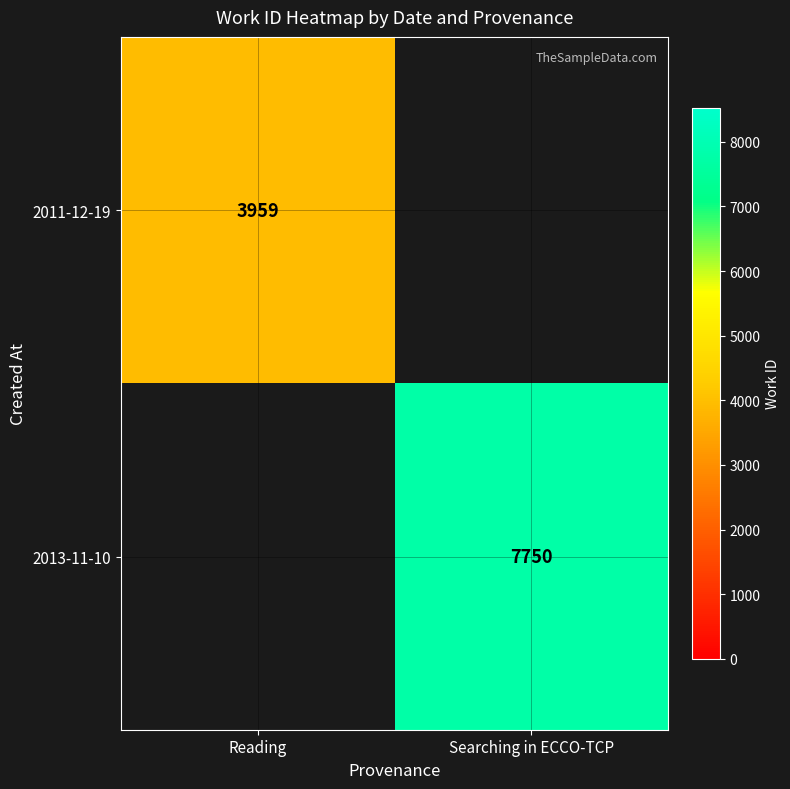

True or false: 2013-11-10 has a value of 3493 at Searching in ECCO-TCP.

False